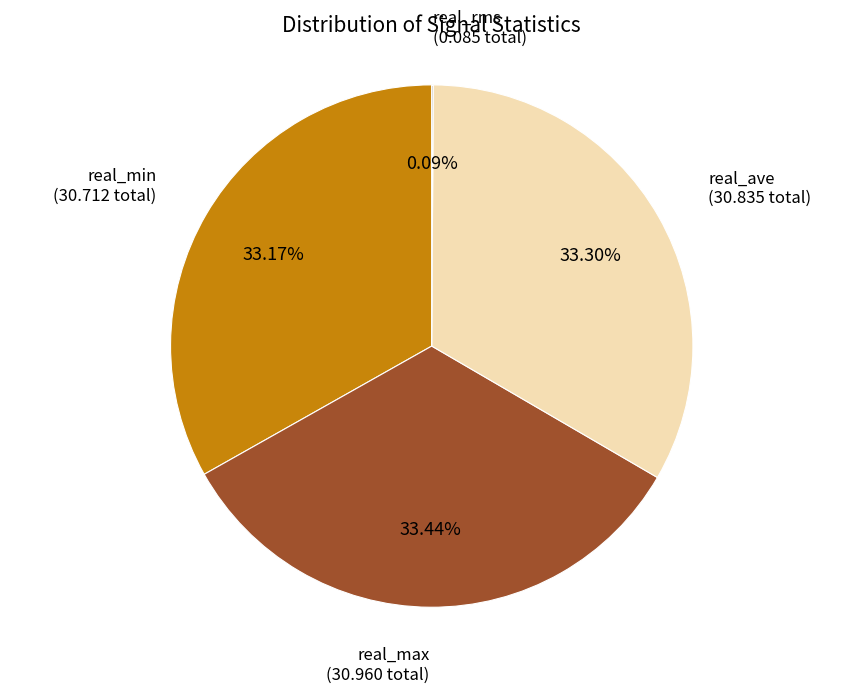

Does any single category account for the majority?

No